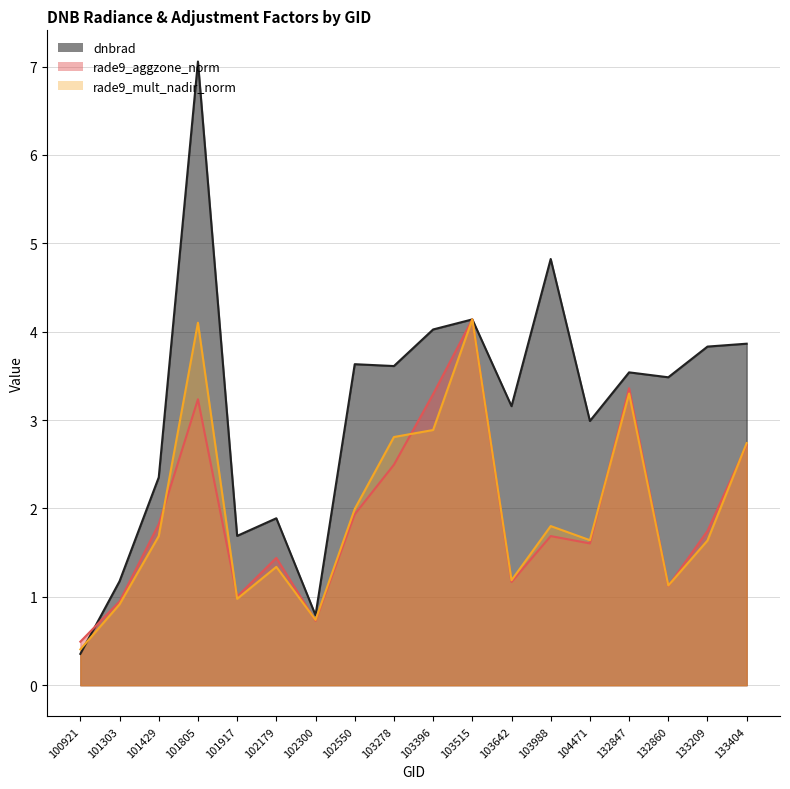

Which series ends up on top after the final intersection of rade9_mult_nadir_norm and rade9_aggzone_norm?

rade9_mult_nadir_norm